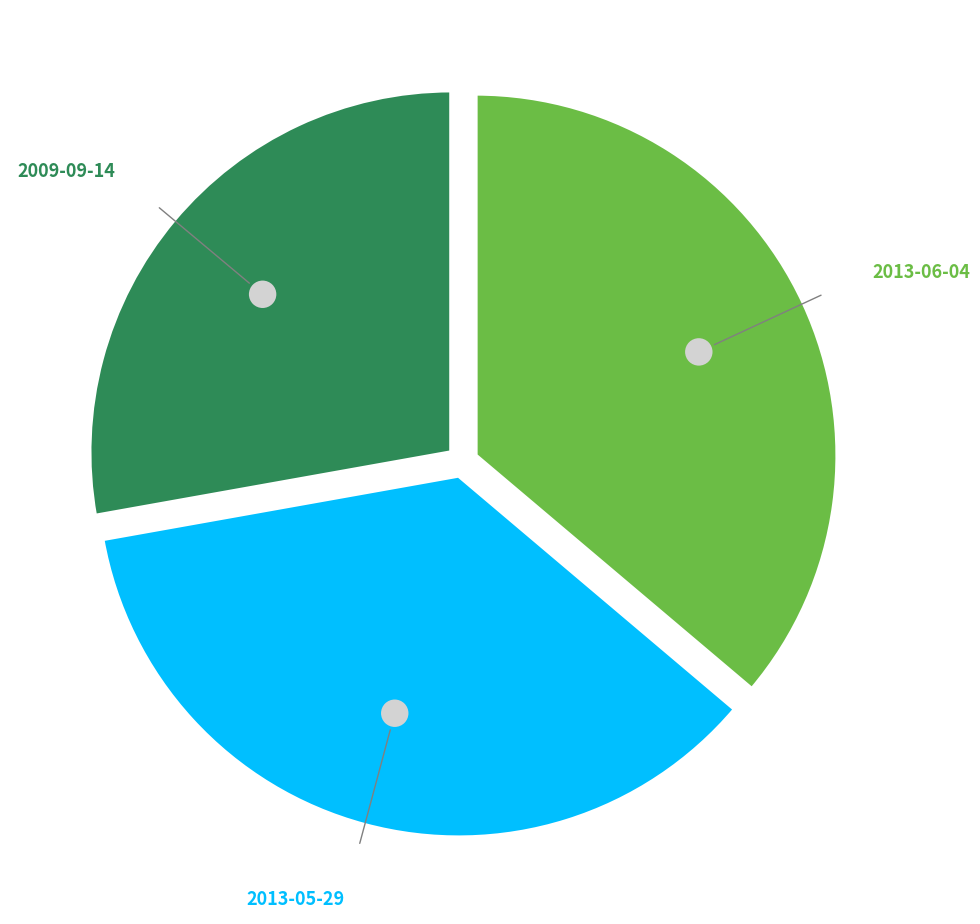

To the nearest percent, what portion does 2013-05-29 represent?

36%